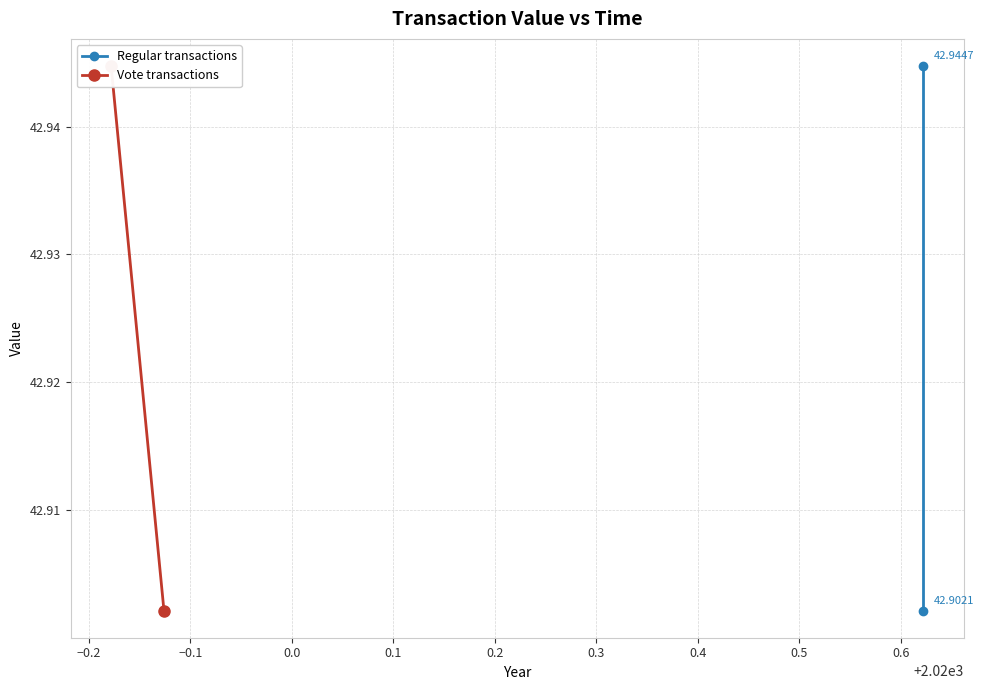

True or false: Regular transactions has a value of 75.5 at −0.2.

False